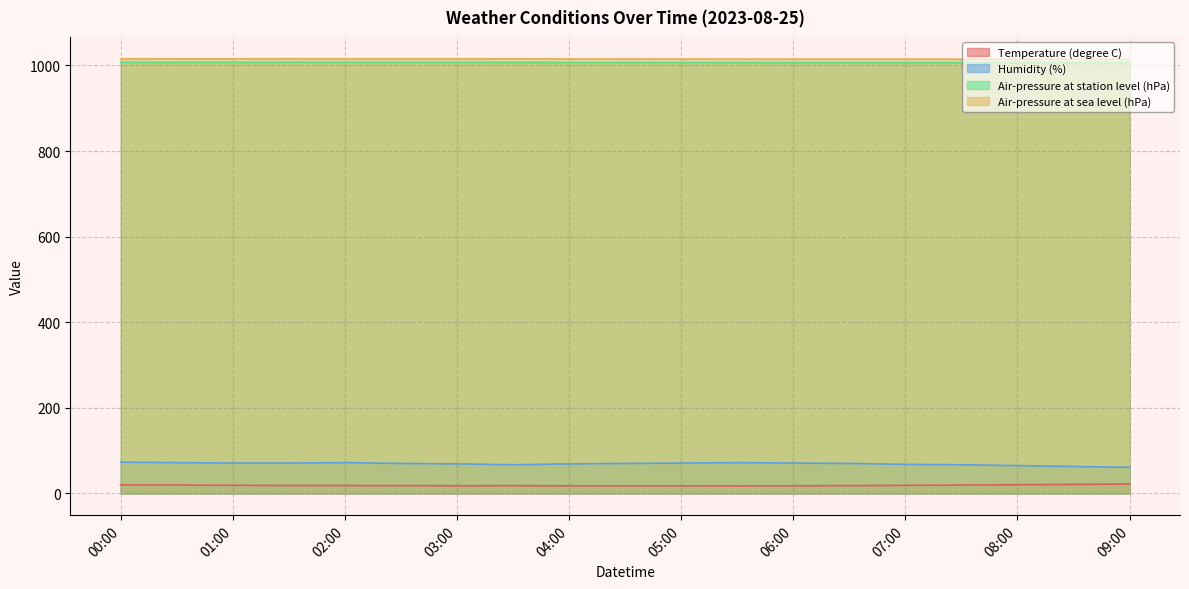

What is the sum of all Air-pressure at sea level (hPa) values?

19288.4